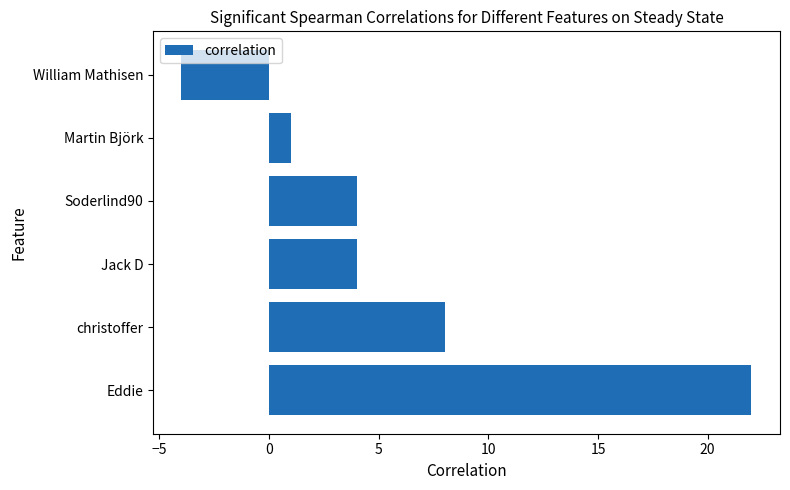

The value at Eddie is 22. True or false?

True